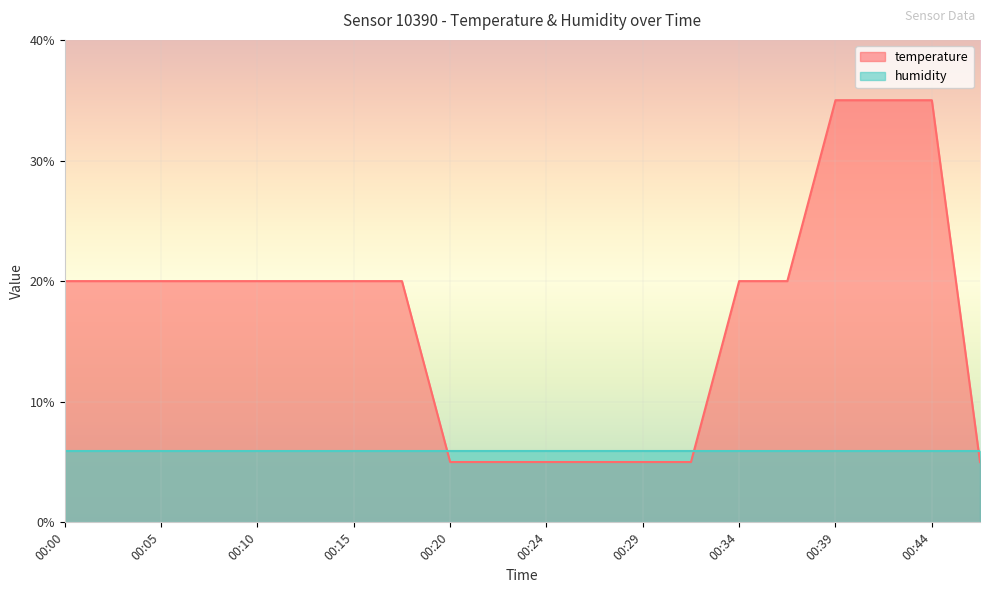

Which category has the lowest value across all series?

00:20